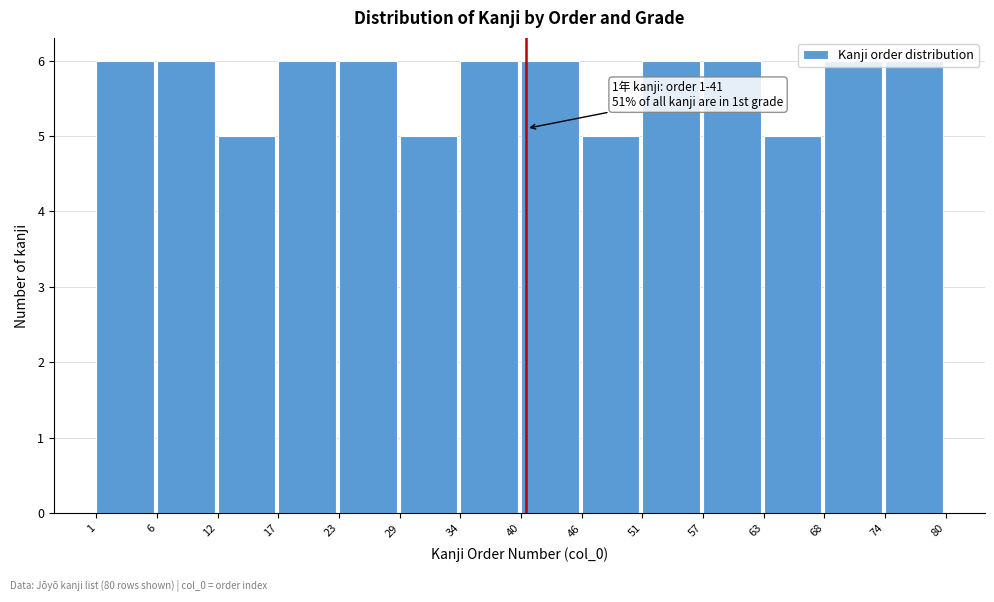

Read the value at 23.

6